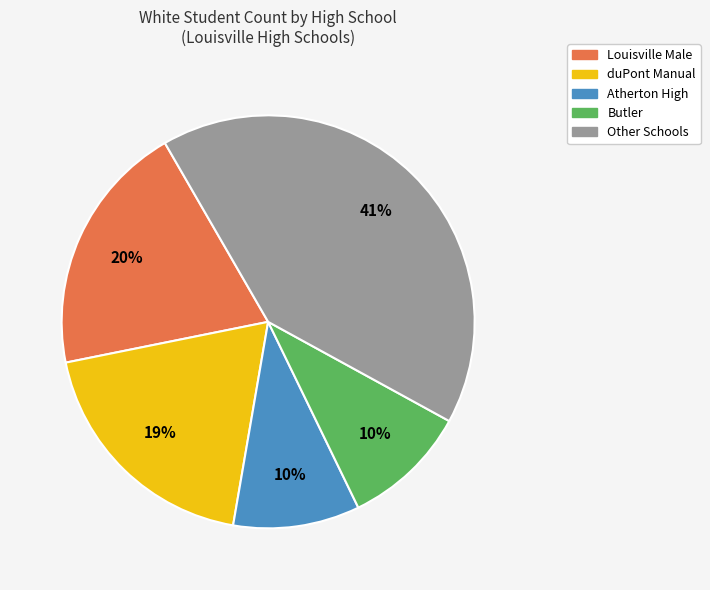

To the nearest percent, what is the difference between the largest and smallest slice percentages?

31%